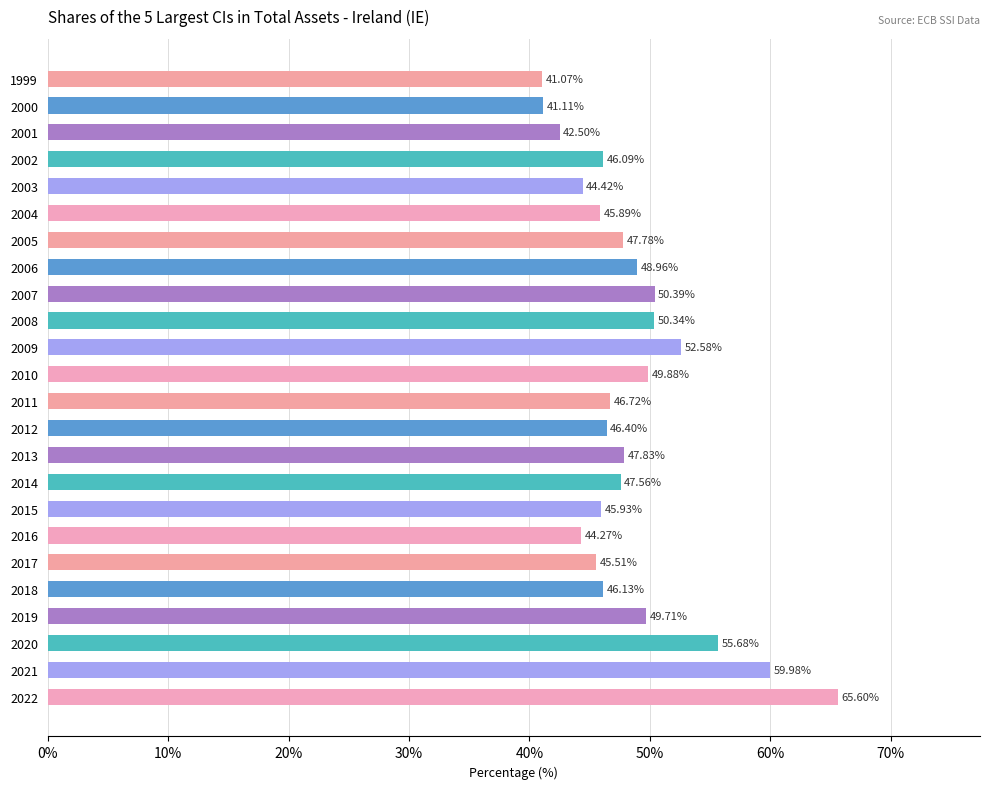

List the labels in order of value, smallest first.

1999, 2000, 2001, 2016, 2003, 2017, 2004, 2015, 2002, 2018, 2012, 2011, 2014, 2005, 2013, 2006, 2019, 2010, 2008, 2007, 2009, 2020, 2021, 2022